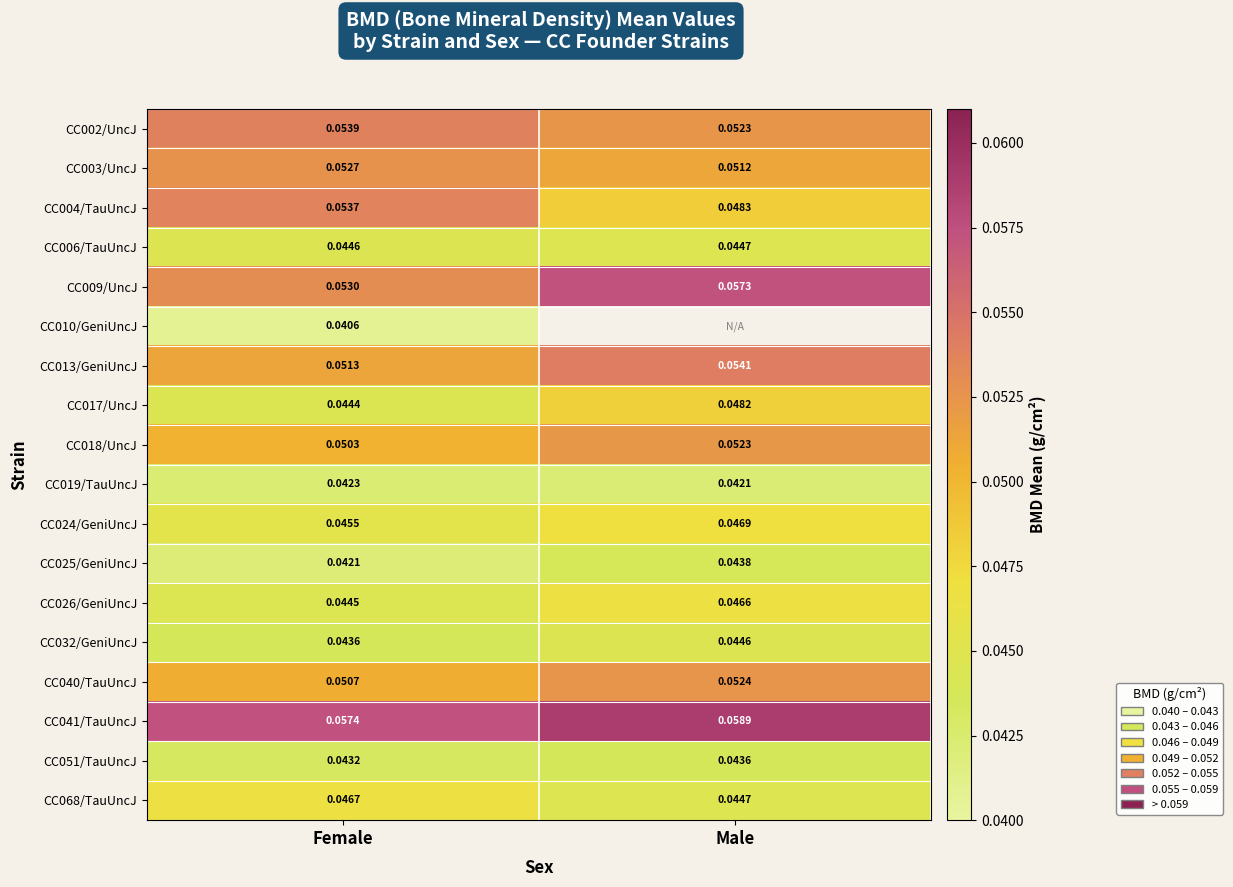

Which label corresponds to the largest value in the chart?

Male